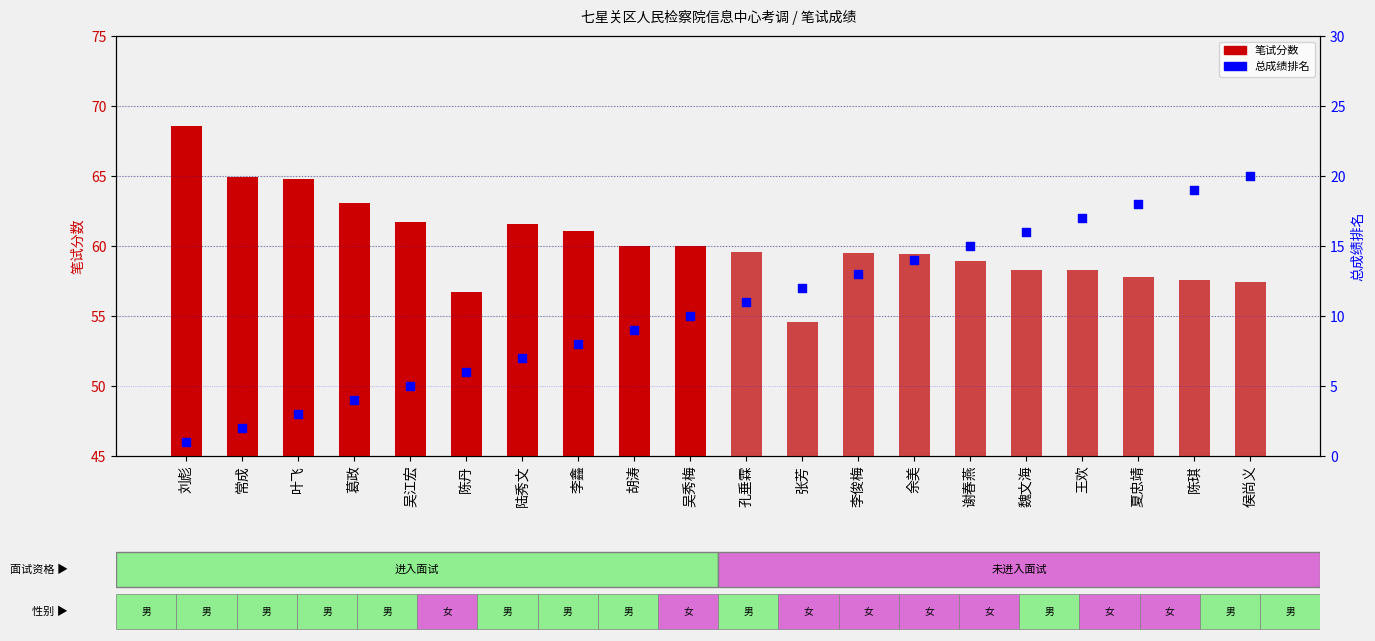

Which series reaches the minimum Y coordinate?

总成绩排名